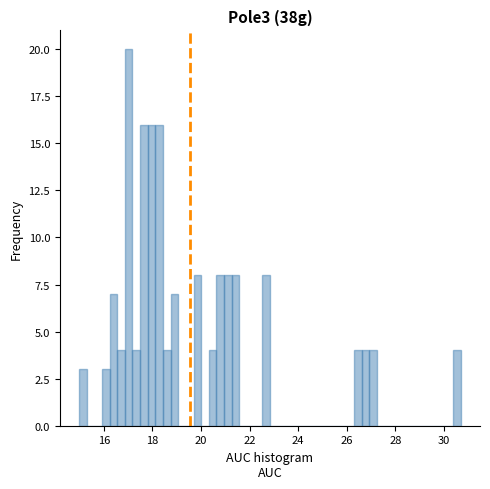

Read against the x-axis, roughly where is the centre of the tallest bar?

17.0